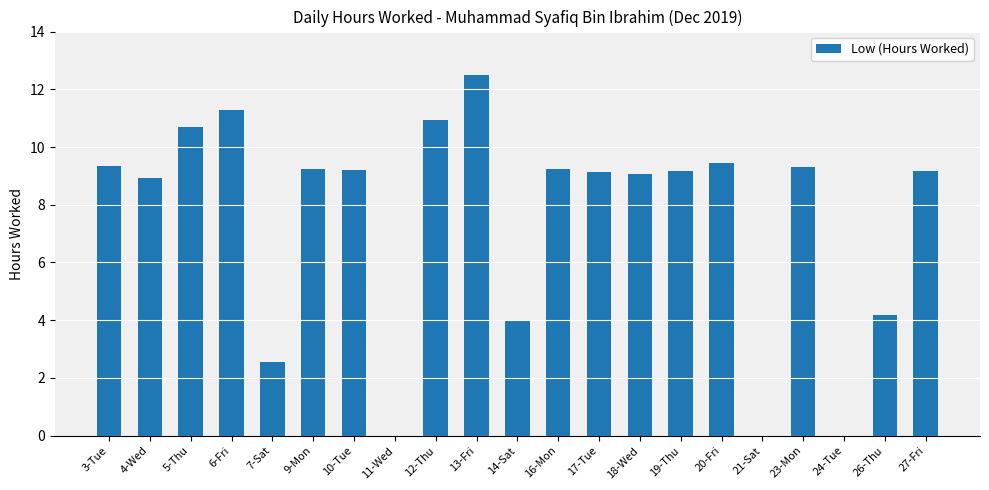

Which has a higher value, 13-Fri or 27-Fri?

13-Fri